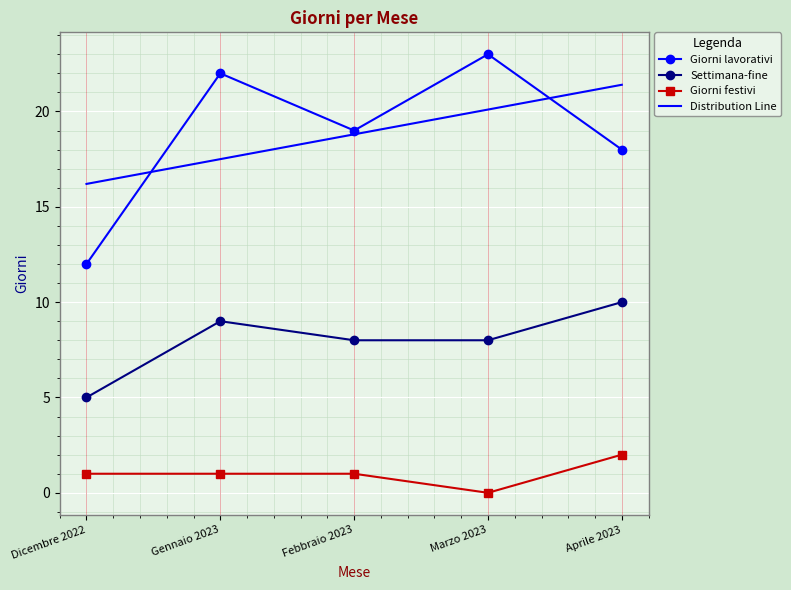

What is the label of the 1st point from the left?

Dicembre 2022